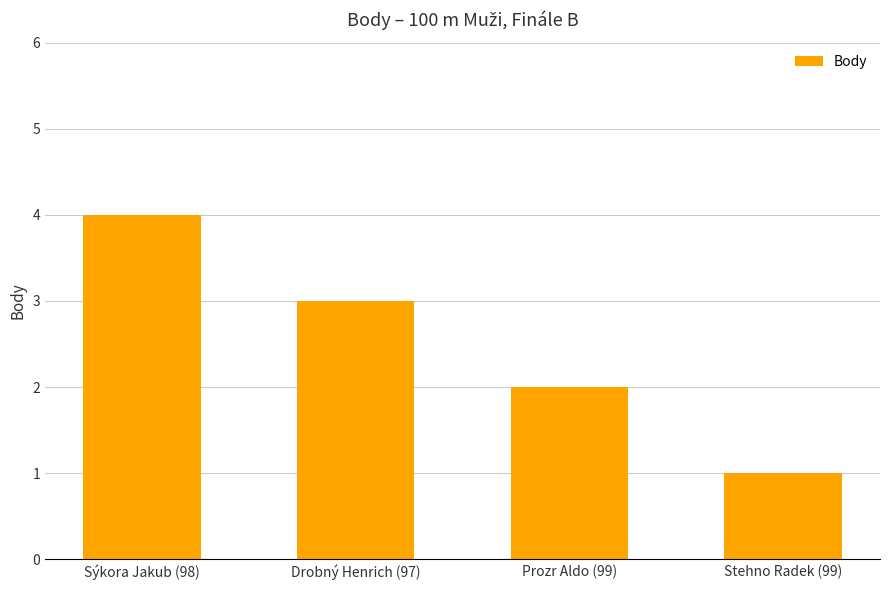

What is the sum of the values at Sýkora Jakub (98) and Drobný Henrich (97)?

7